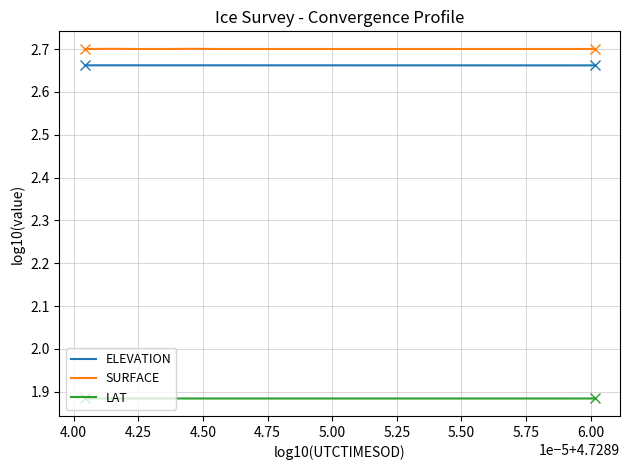

True or false: LAT and ELEVATION cross at least once.

False